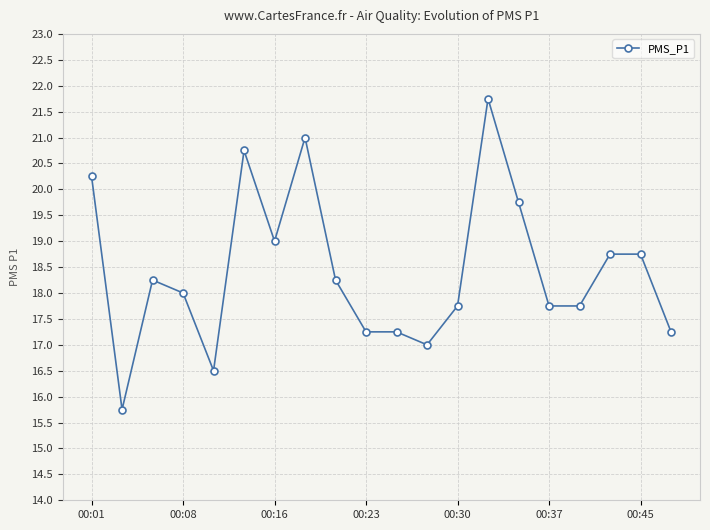

What is the minimum value shown in the chart?

15.8